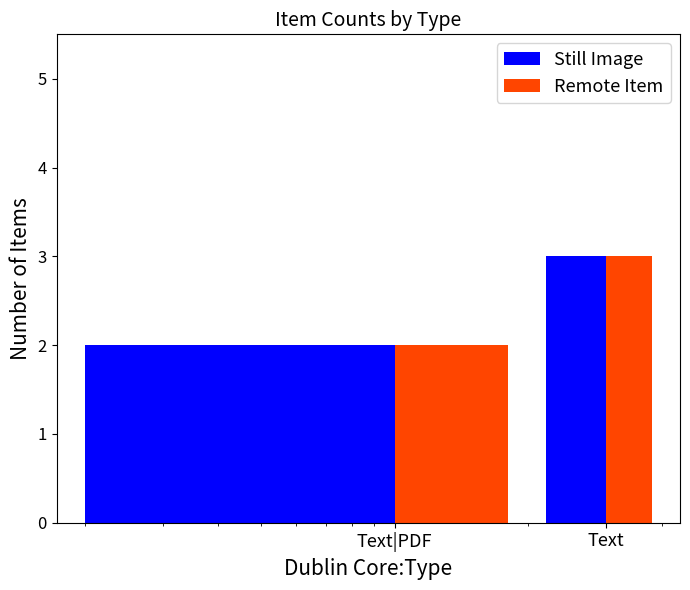

Rank the series by their maximum value, from lowest to highest.

Still Image, Remote Item